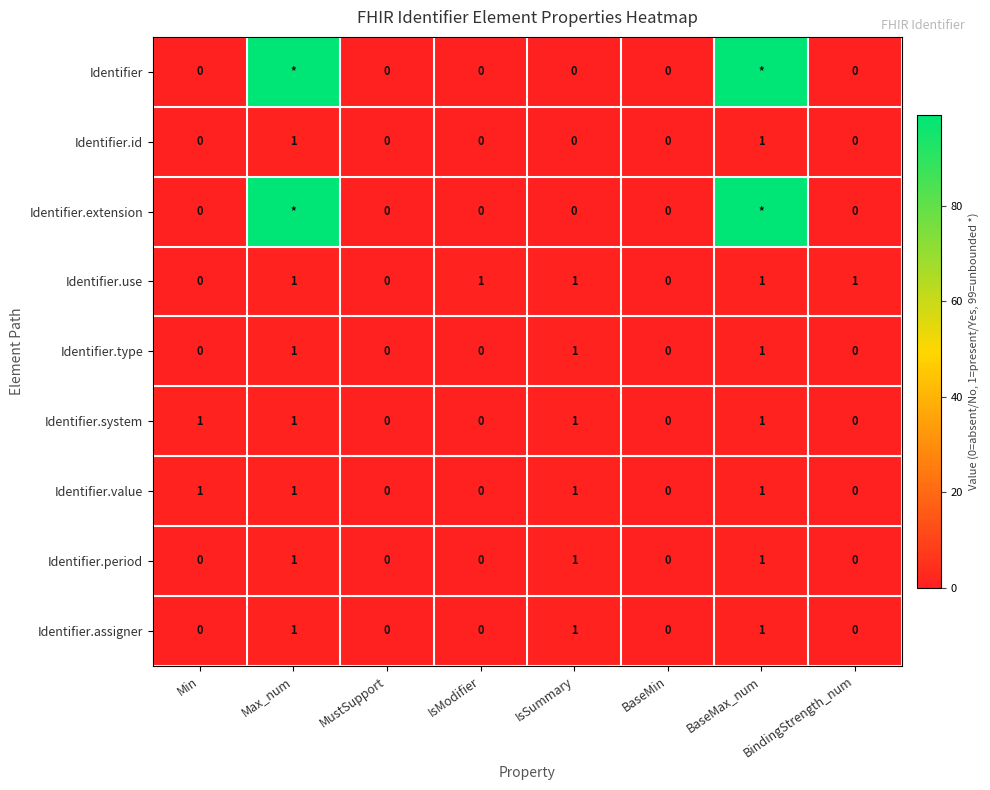

The value of Identifier.value at BaseMax_num is 1. True or false?

True